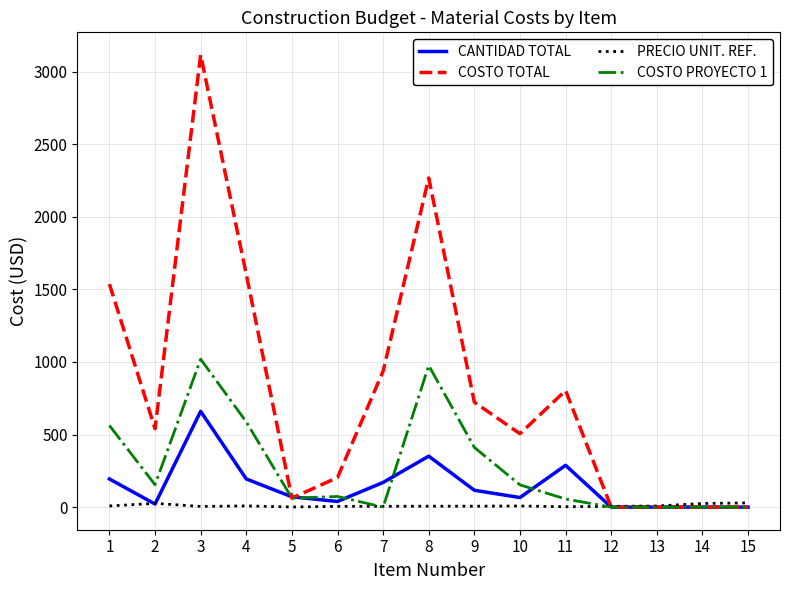

At which category does the chart reach its peak across all series?

3